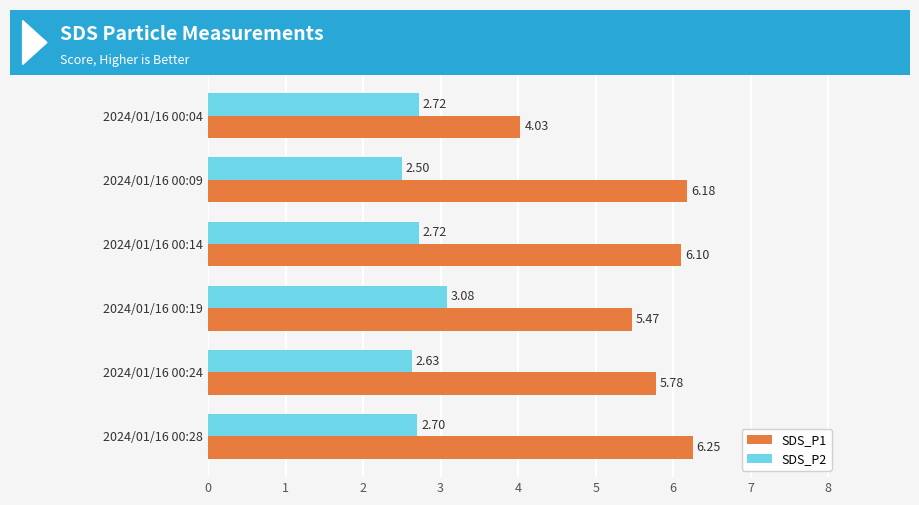

Which category has the lowest value in the SDS_P2 series?

2024/01/16 00:09